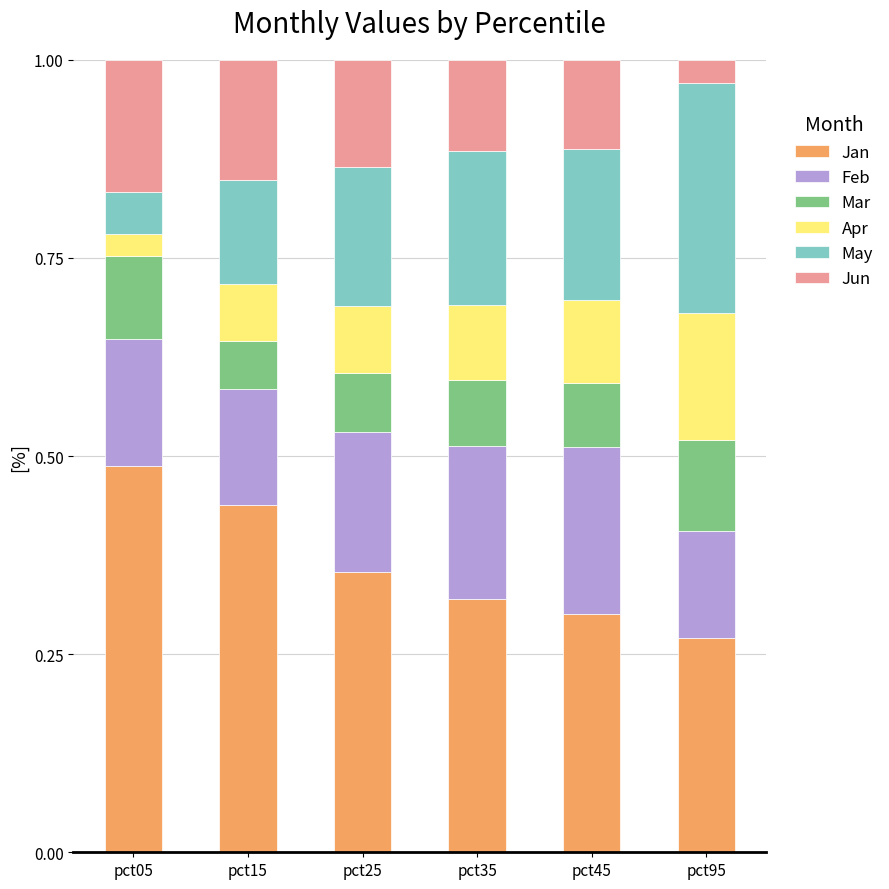

At which label does Jan reach its minimum?

pct95